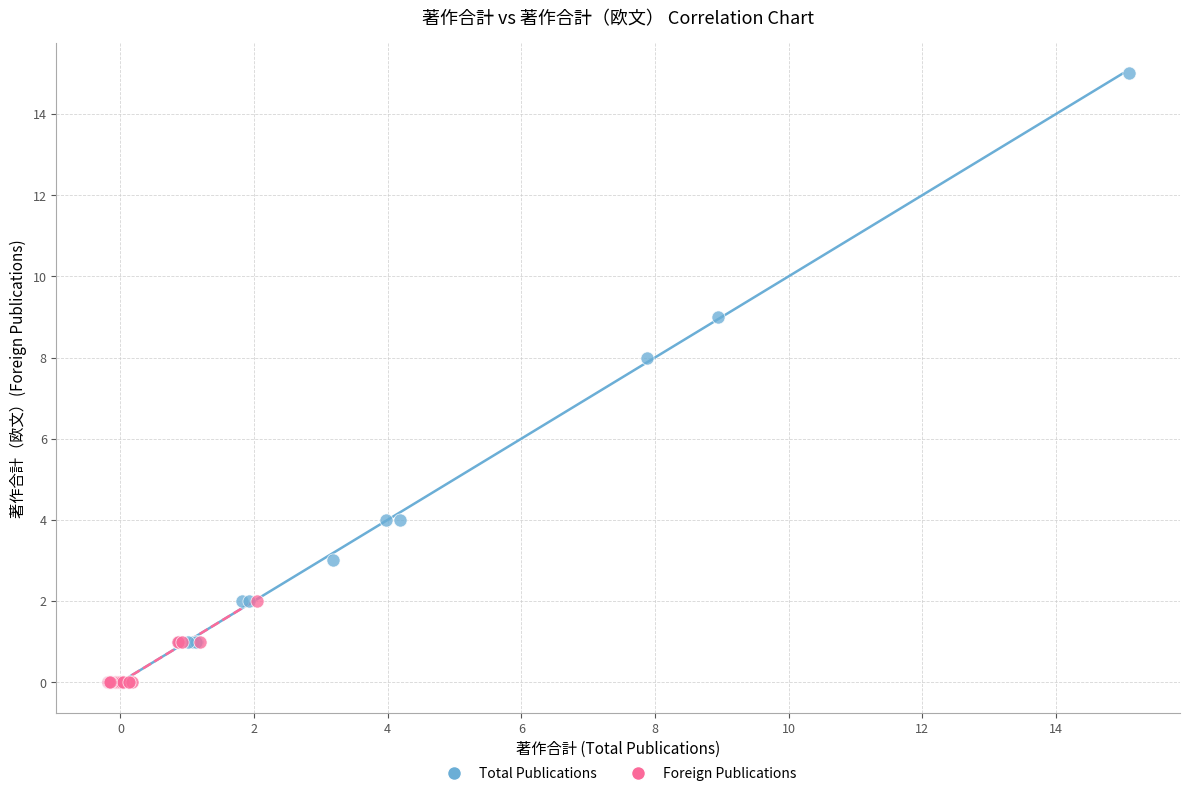

Which series has the widest spread of Y values?

Total Publications